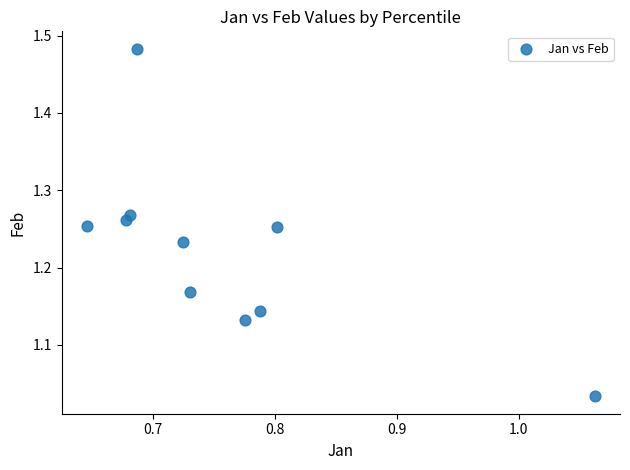

What is the average X value?

0.8